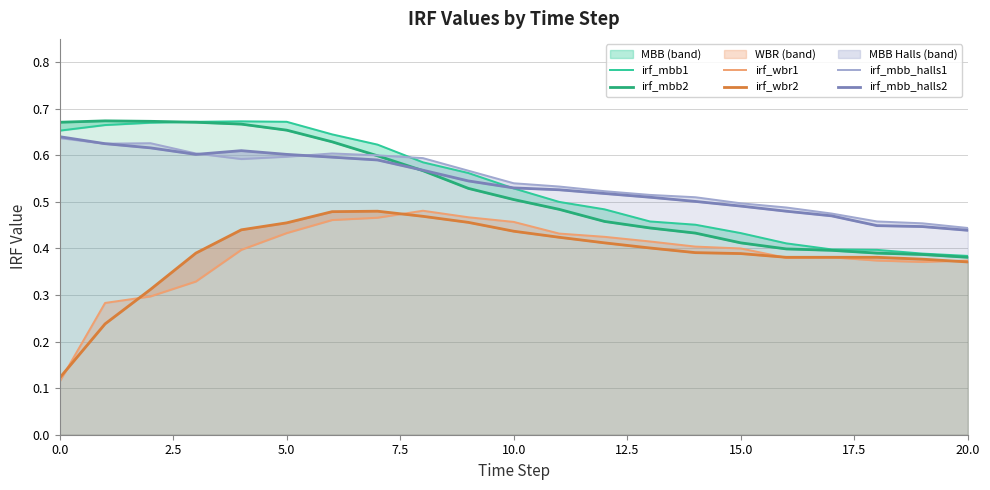

The value of irf_wbr2 at 17 is 0.2. True or false?

False